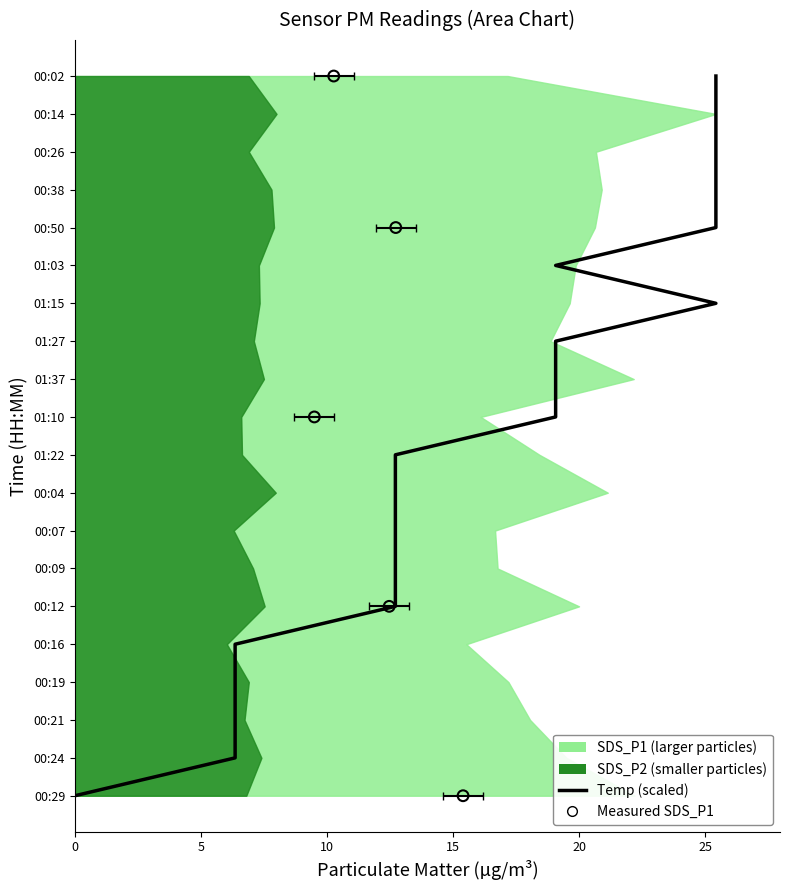

Which series contains the lowest Y value?

SDS_P2